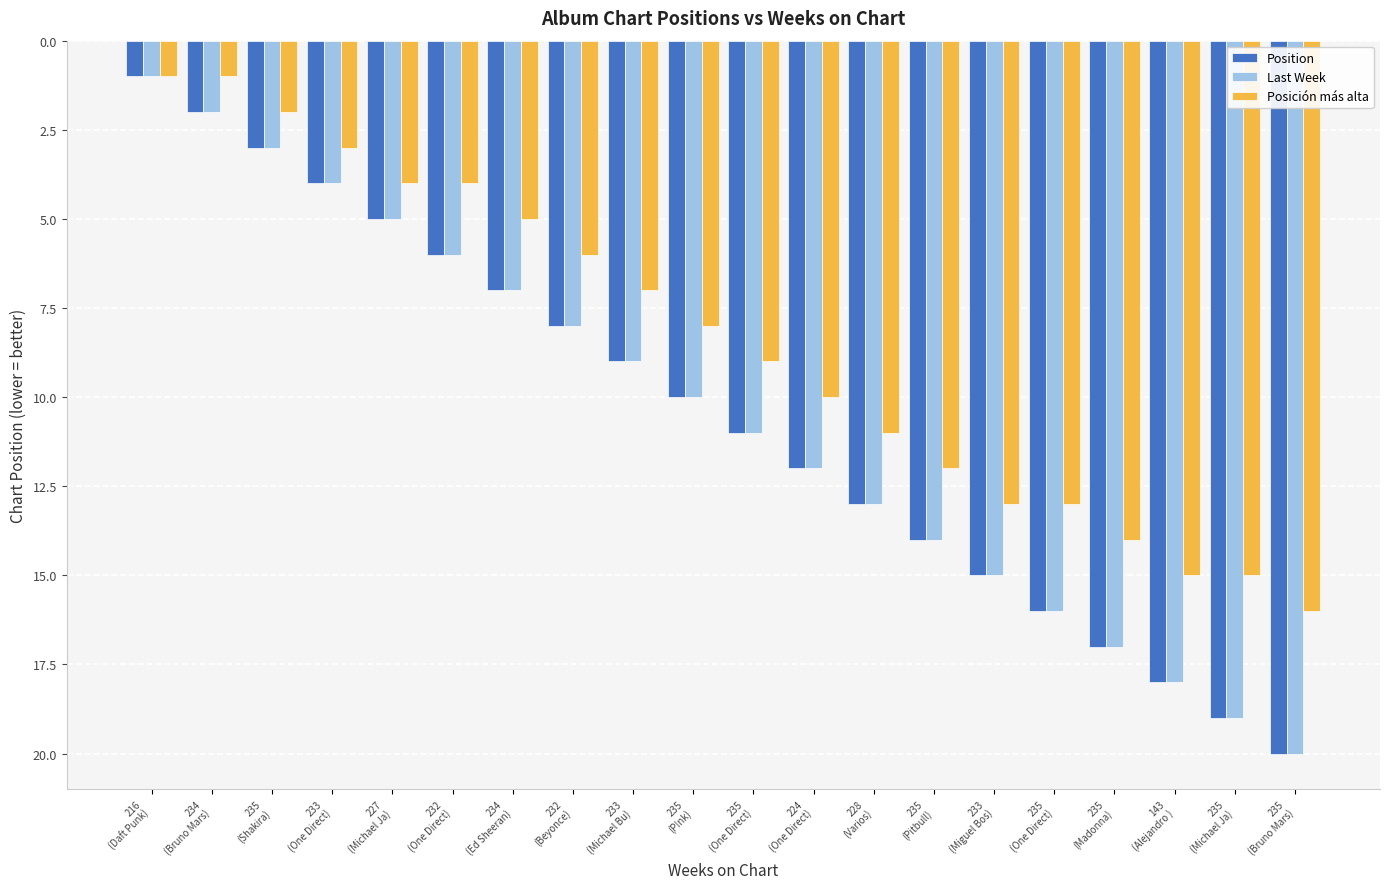

The value of Position at 235
(One Direct) is 11. True or false?

True